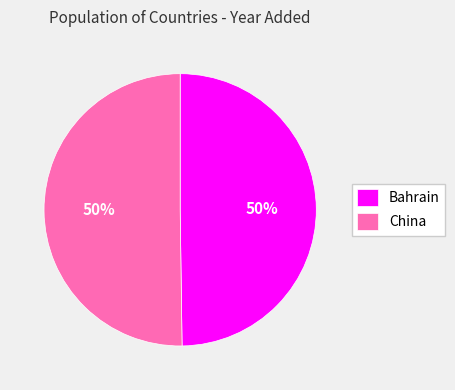

Approximately how many times larger is the value at Bahrain compared to China?

1.0